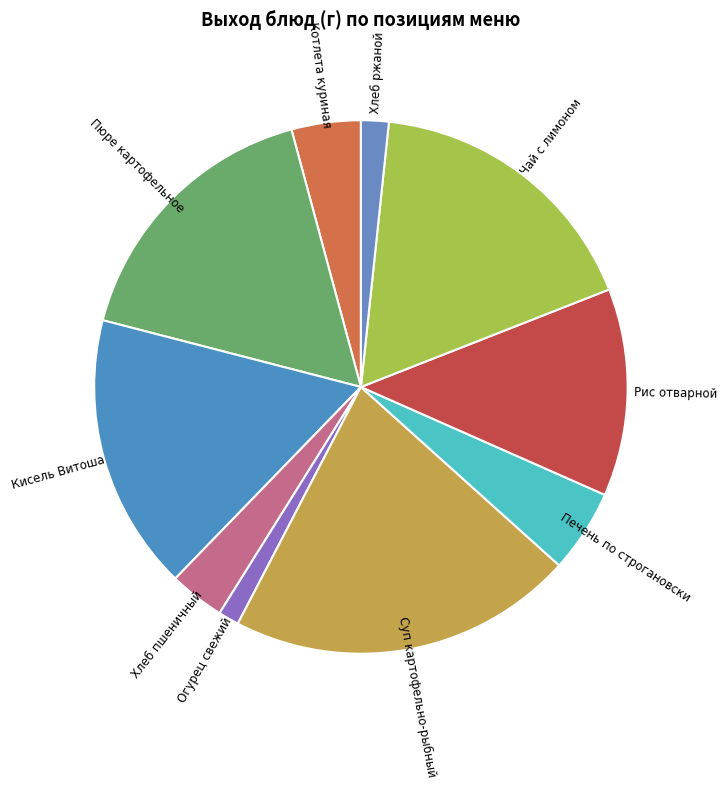

Which slice is the largest?

Суп картофельно-рыбный